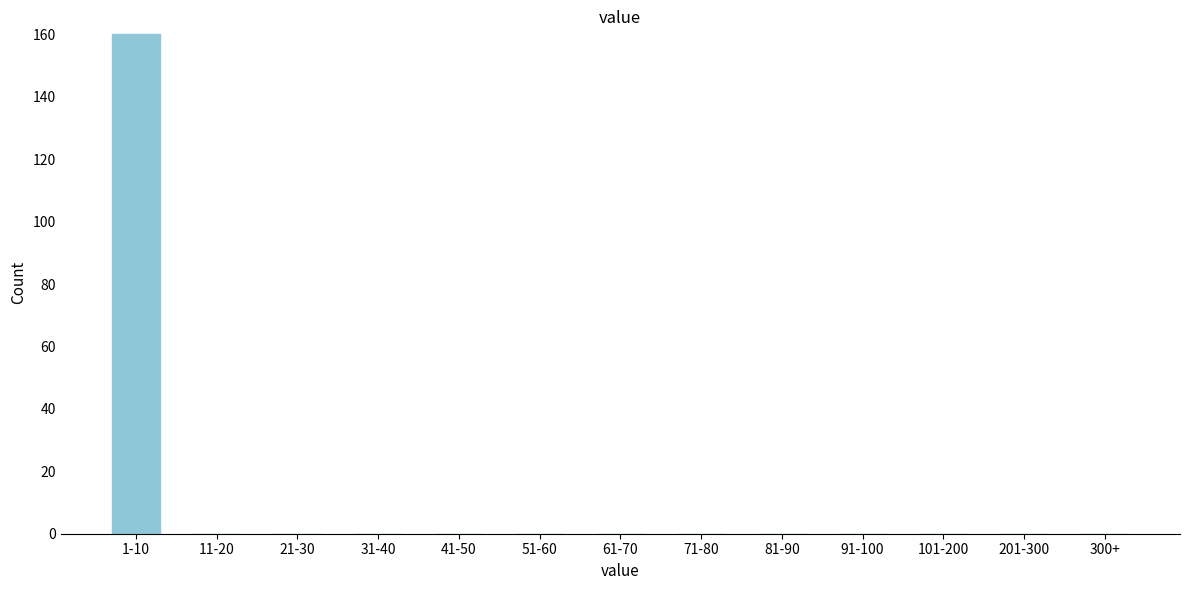

Reading left to right, list all the values displayed in this chart.

1-10=160	11-20=0	21-30=0	31-40=0	41-50=0	51-60=0	61-70=0	71-80=0	81-90=0	91-100=0	101-200=0	201-300=0	300+=0